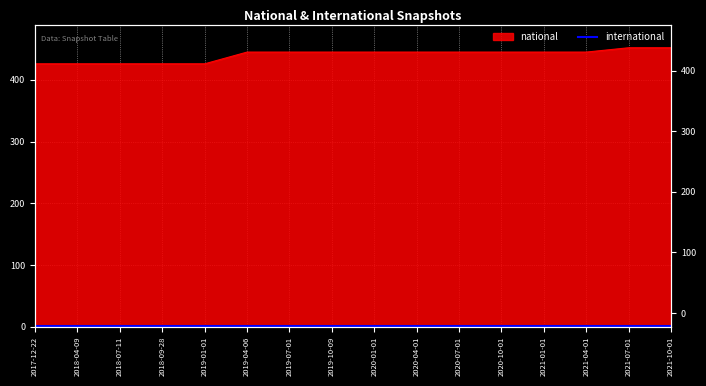

What is the difference between the values at 2020-07-01 and 2019-01-01?

19